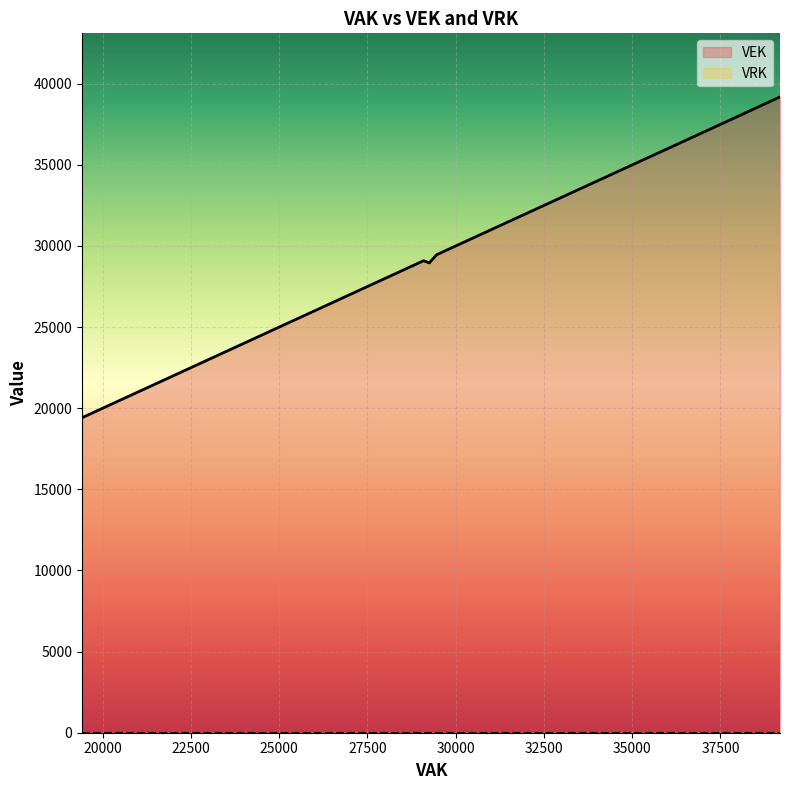

What is the label of the 21st point from the right?

30479